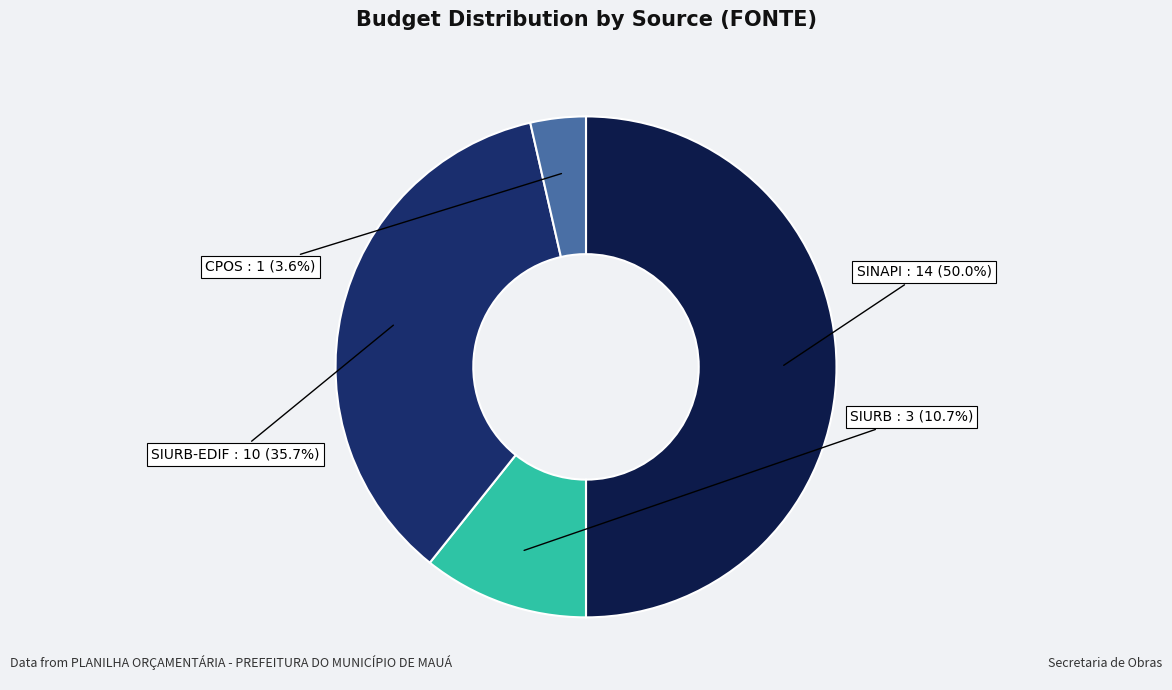

Does CPOS account for over 50% of the chart?

No